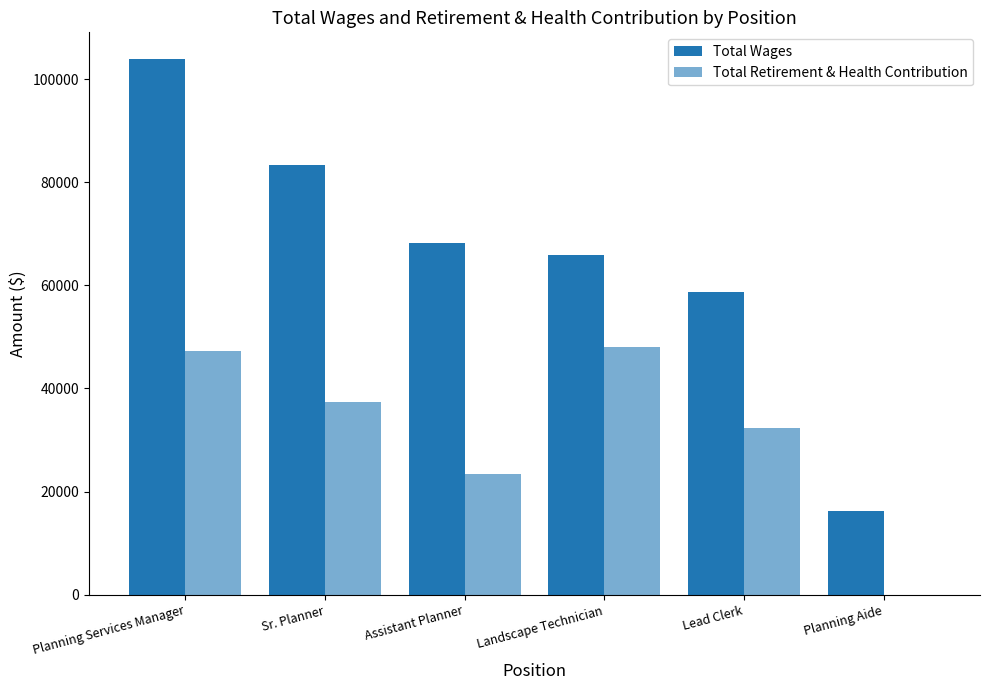

How many categories are shown in the chart?

6